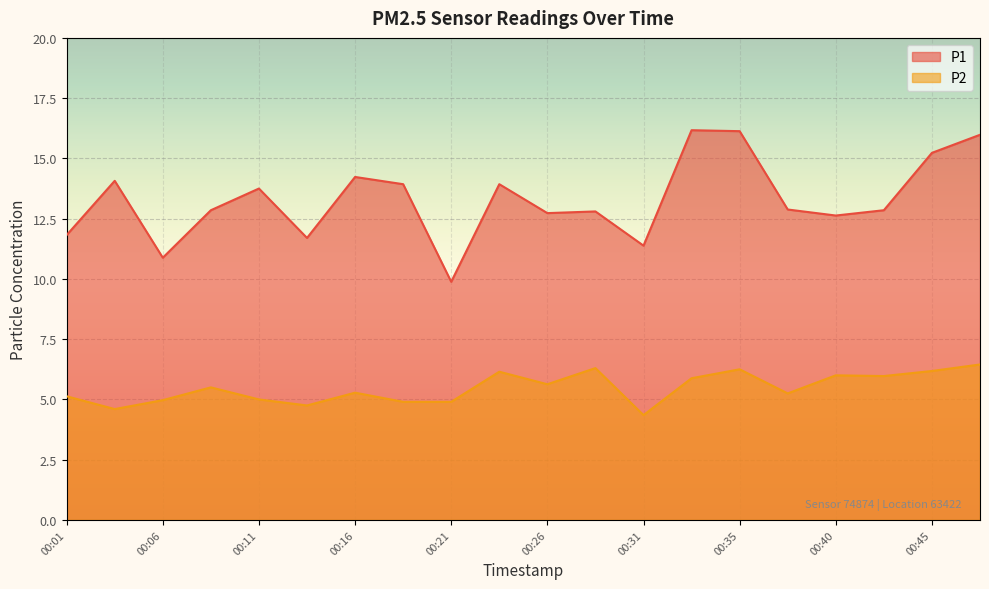

At which category does P2 reach its first local valley?

00:04